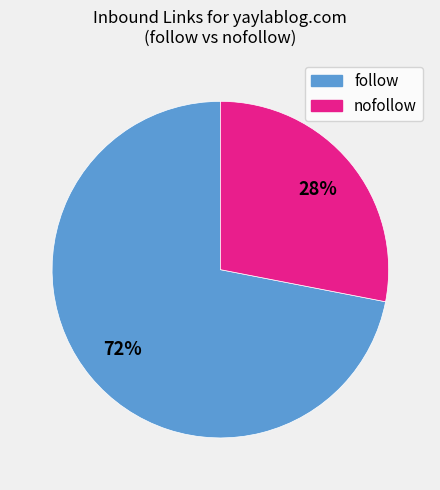

To the nearest percent, what is the average slice percentage?

50%